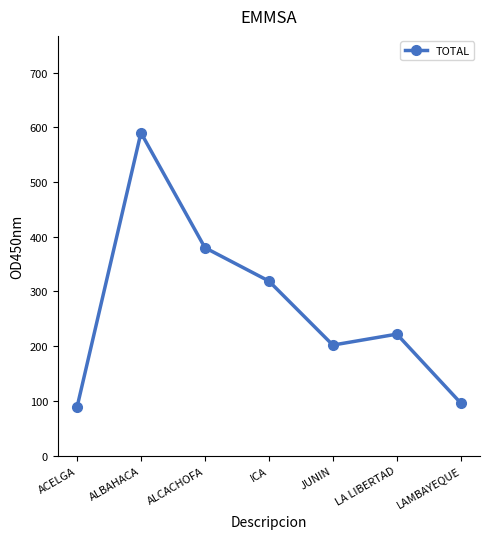

Which category has the highest value across all series?

ALBAHACA